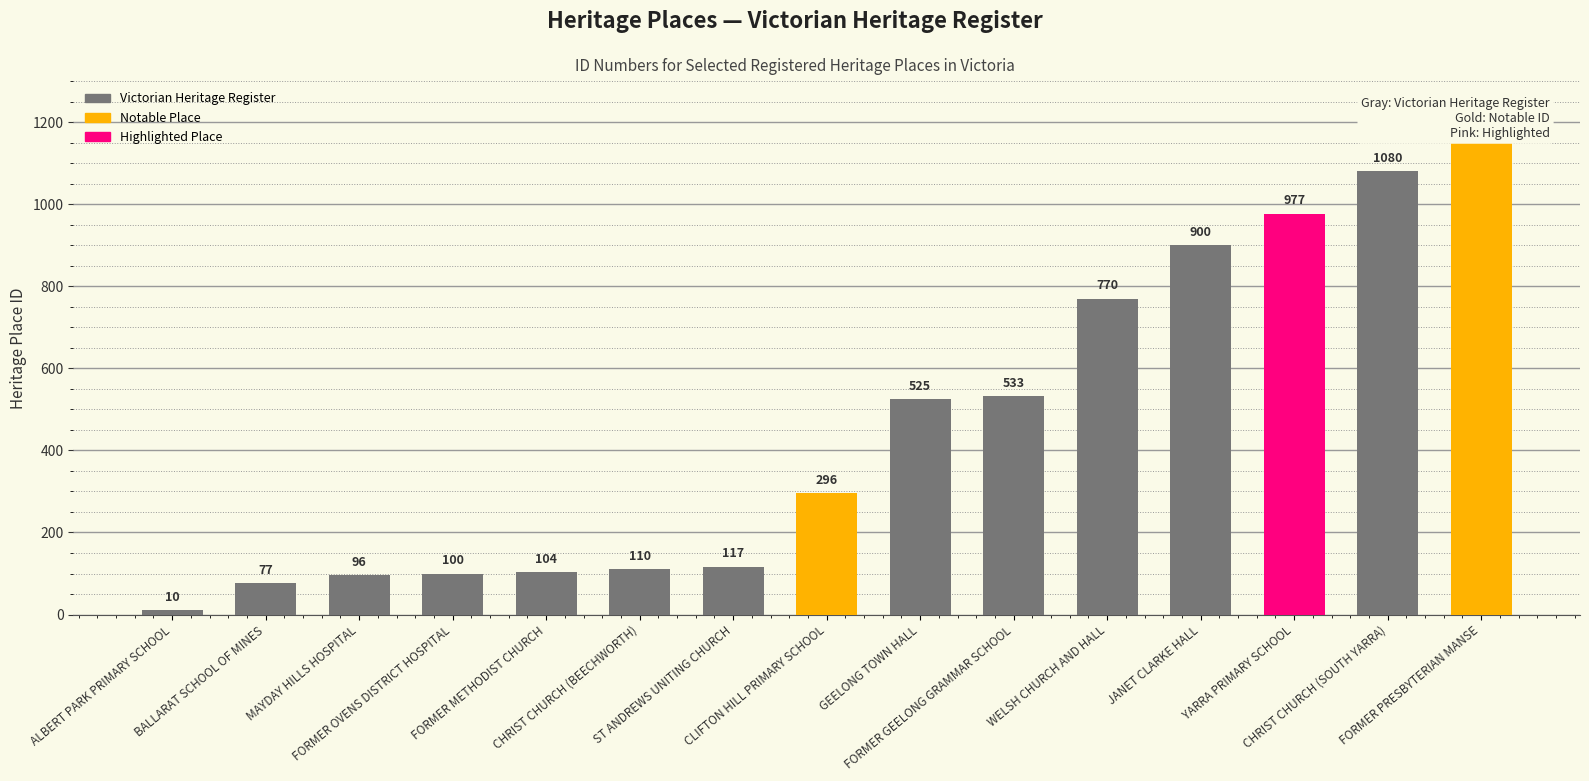

At which category does the chart reach its minimum across all series?

ALBERT PARK PRIMARY SCHOOL